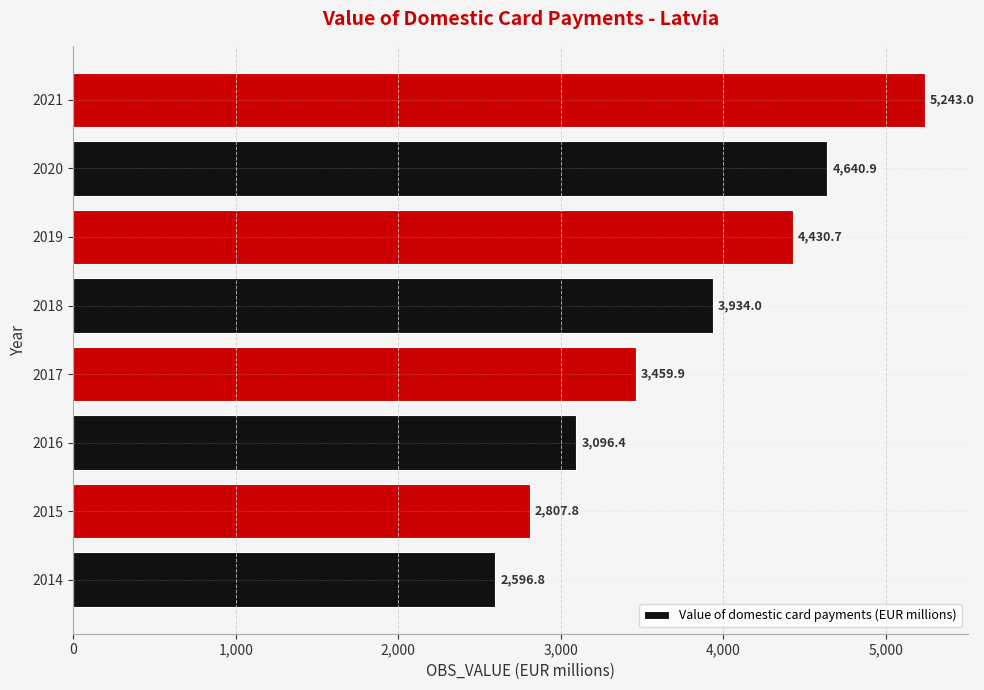

List the labels in order of value, largest first.

2021, 2020, 2019, 2018, 2017, 2016, 2015, 2014